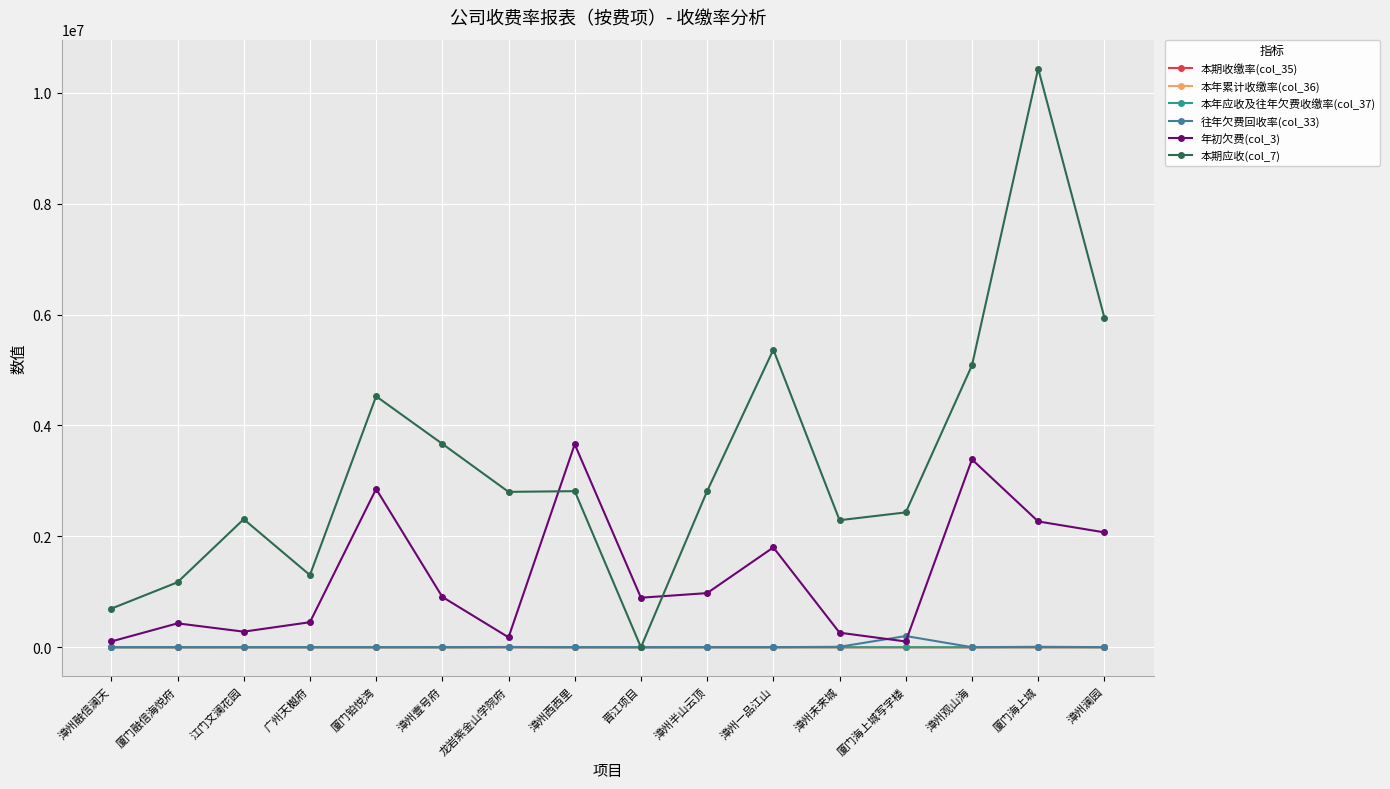

At which category is the sum across all series the highest?

厦门海上城